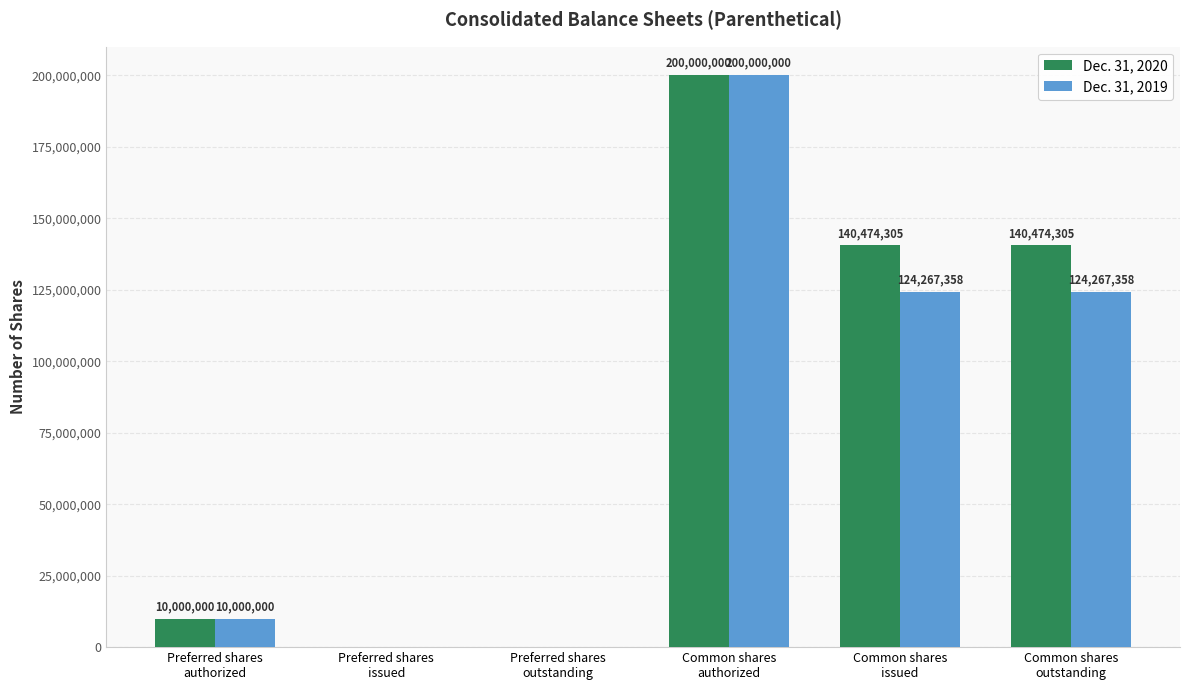

Which series has the largest total across all categories?

Dec. 31, 2020